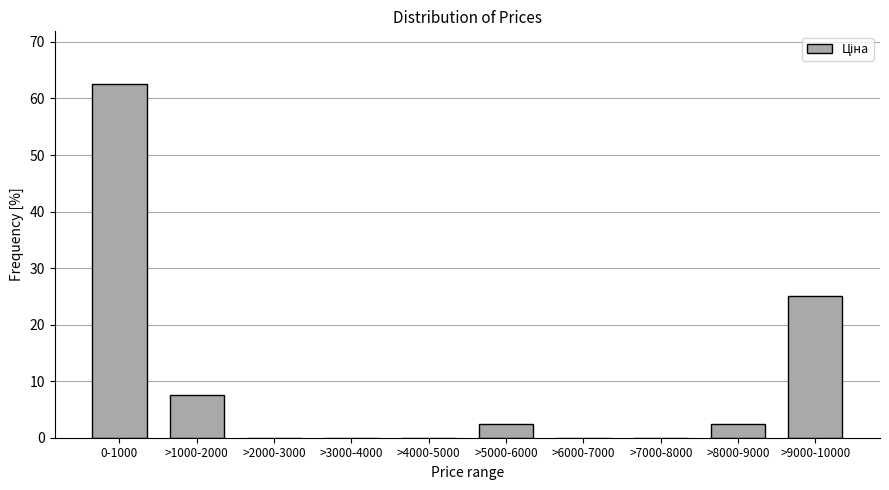

Reading left to right, extract all data points from this chart.

0-1000=62.5	>1000-2000=7.5	>2000-3000=0.0	>3000-4000=0.0	>4000-5000=0.0	>5000-6000=2.5	>6000-7000=0.0	>7000-8000=0.0	>8000-9000=2.5	>9000-10000=25.0